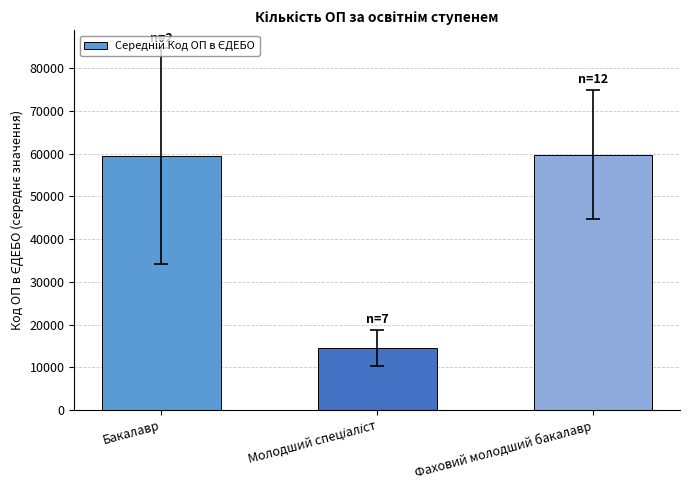

The chart shows a value of 59827.0 at Фаховий молодший бакалавр. True or false?

True